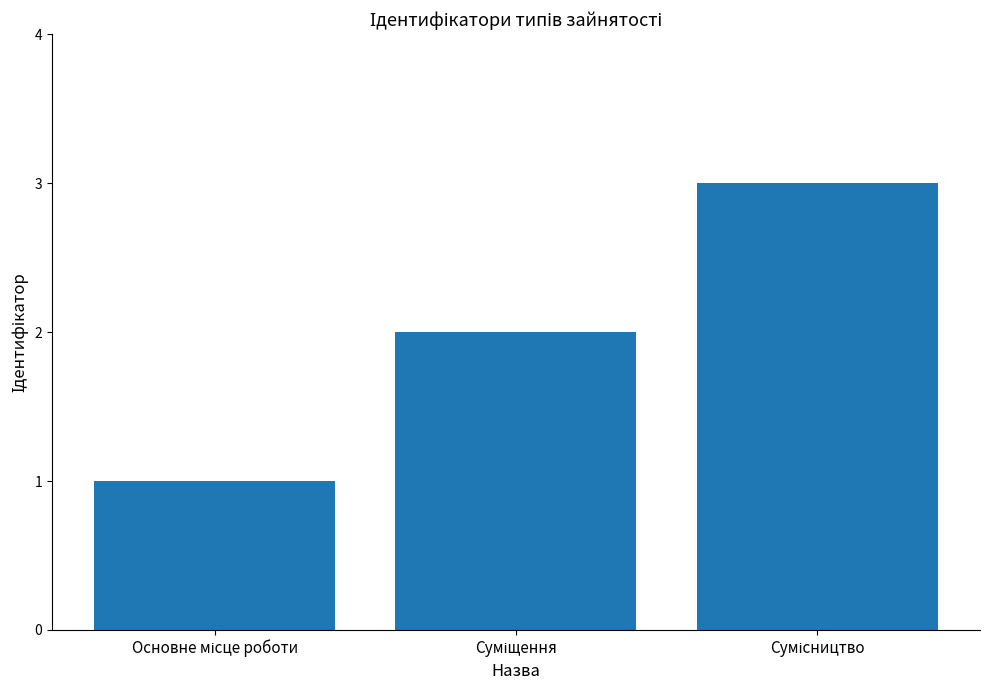

Count the number of categories in the chart.

3